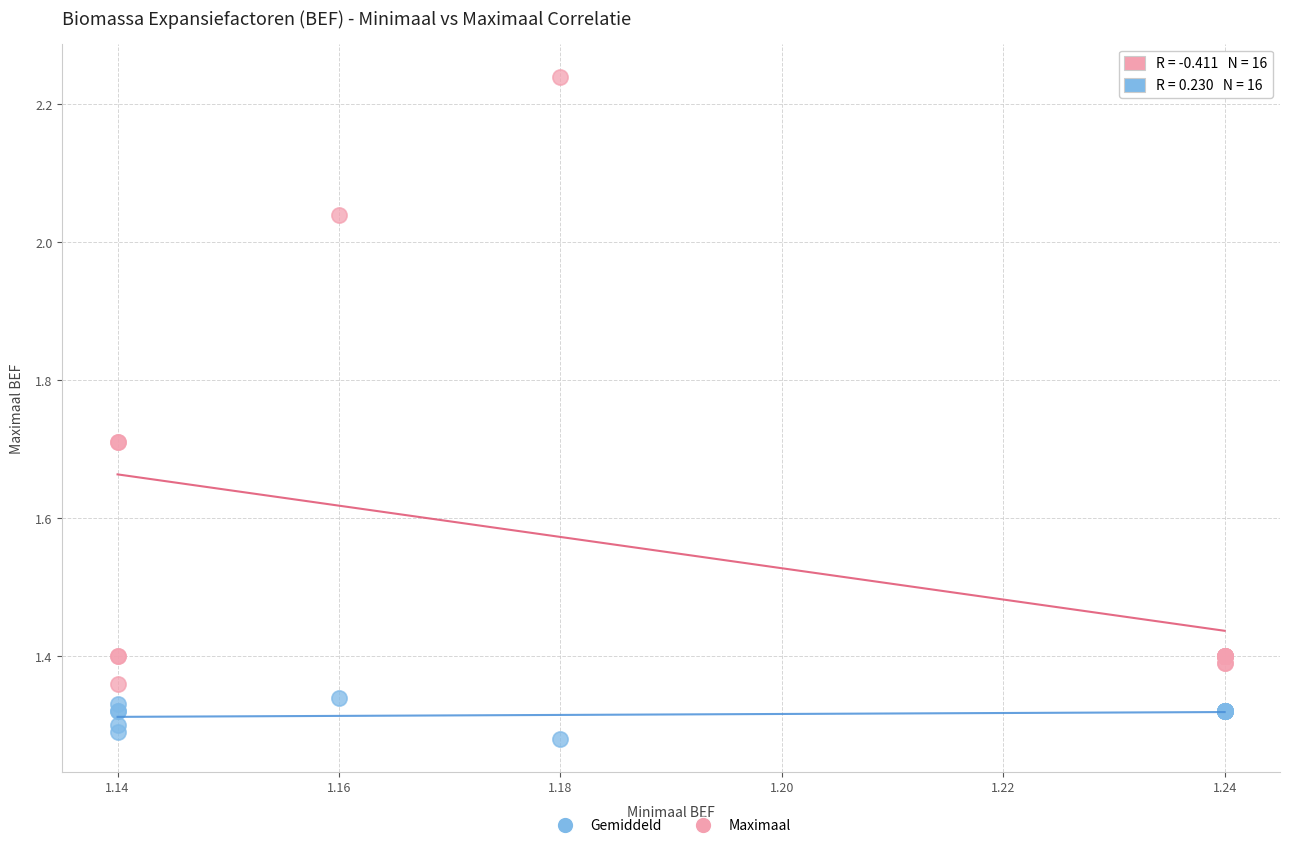

Which series contains the lowest Y value?

Gemiddeld